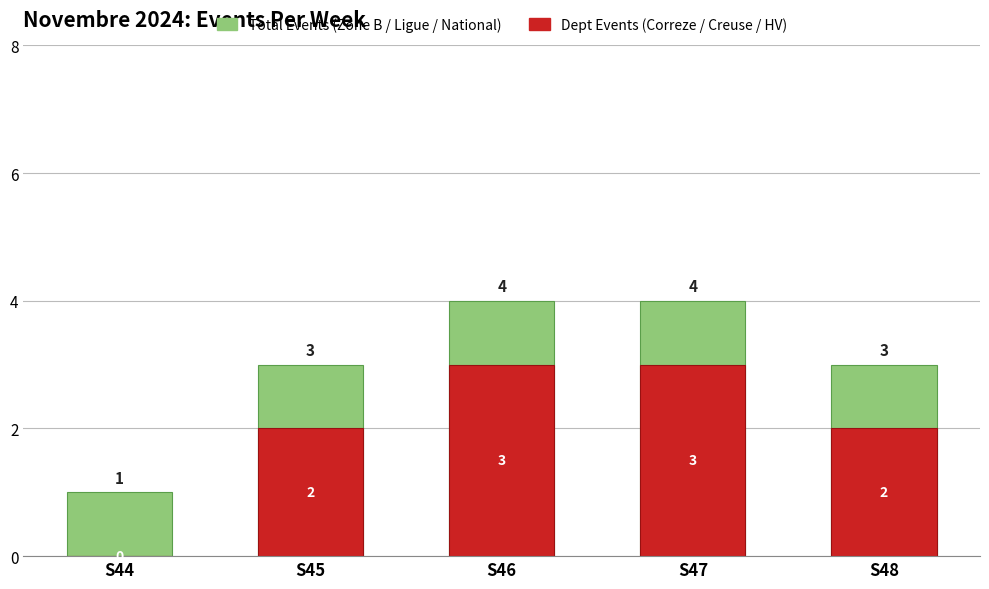

Reading left to right, extract all data points from this chart.

Total Events (Zone B / Ligue / National): S44=1	S45=3	S46=4	S47=4	S48=3
Dept Events (Correze / Creuse / HV): S44=0	S45=2	S46=3	S47=3	S48=2